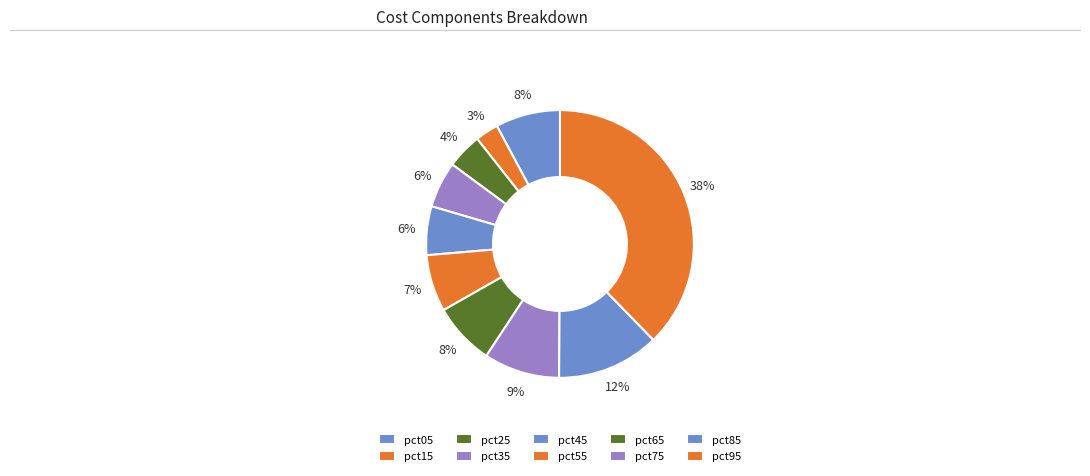

How many segments does this pie chart have?

10